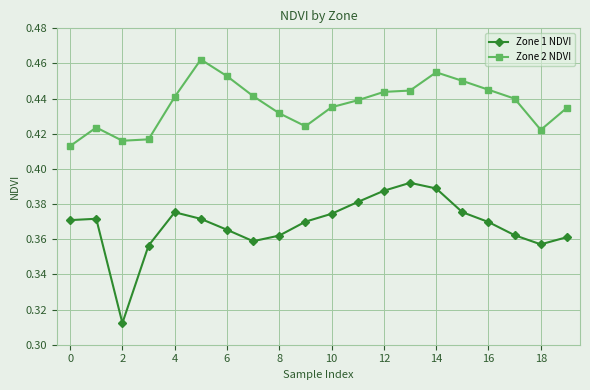

True or false: Zone 2 NDVI and Zone 1 NDVI cross at least once.

False